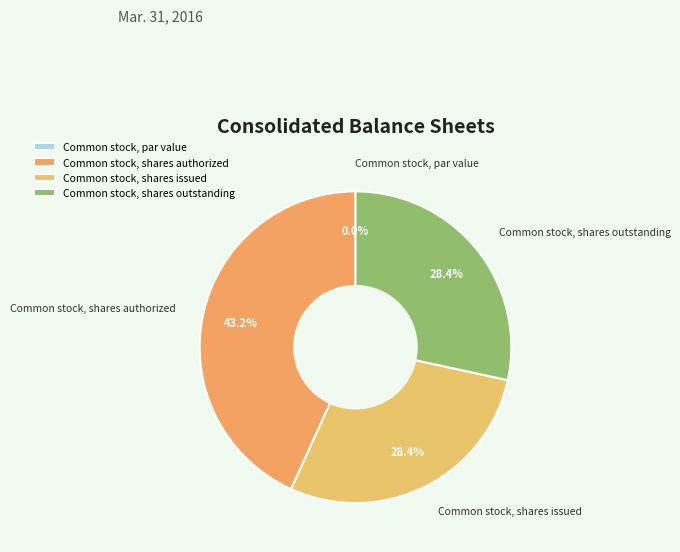

Is it true that Common stock, par value is 15% of the pie?

False